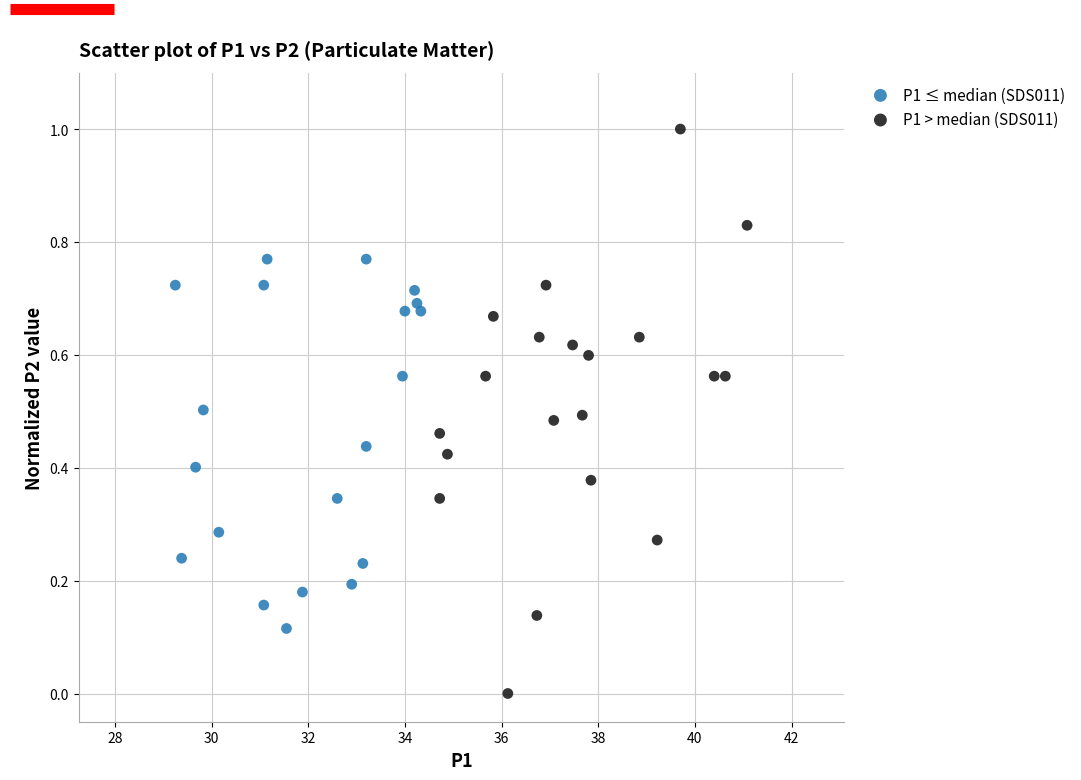

Which series contains the lowest Y value?

P1 > median (SDS011)